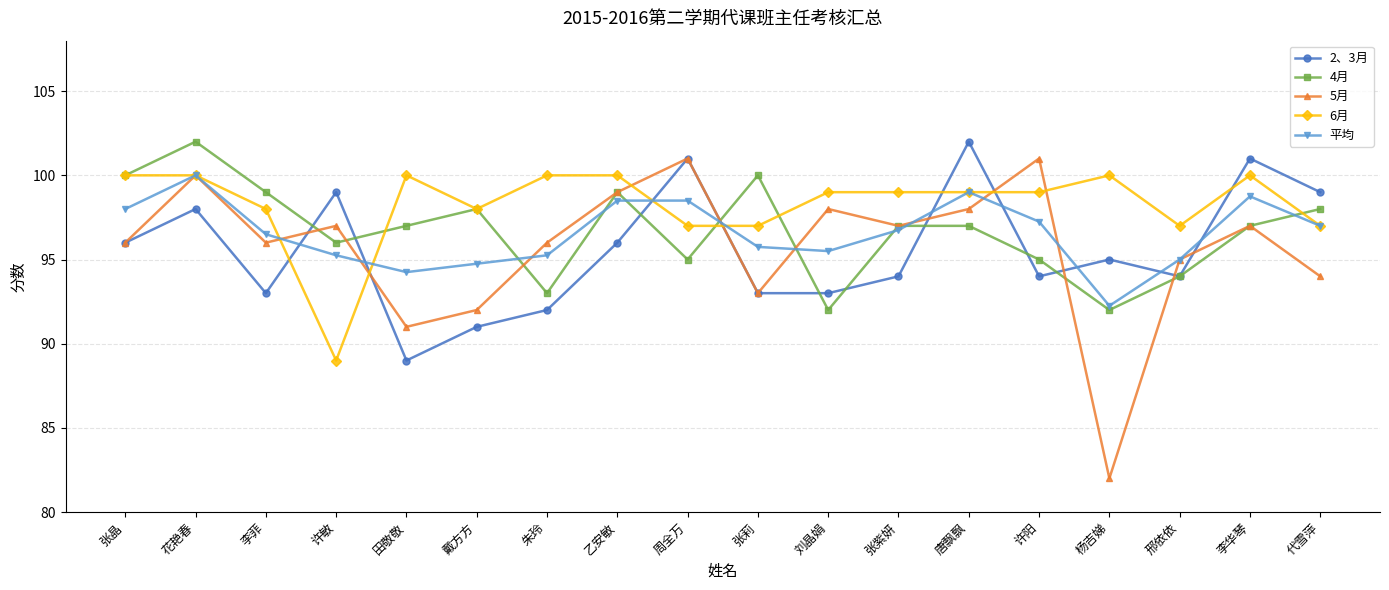

Is it true that 5月 equals 97.0 at 许敏?

True